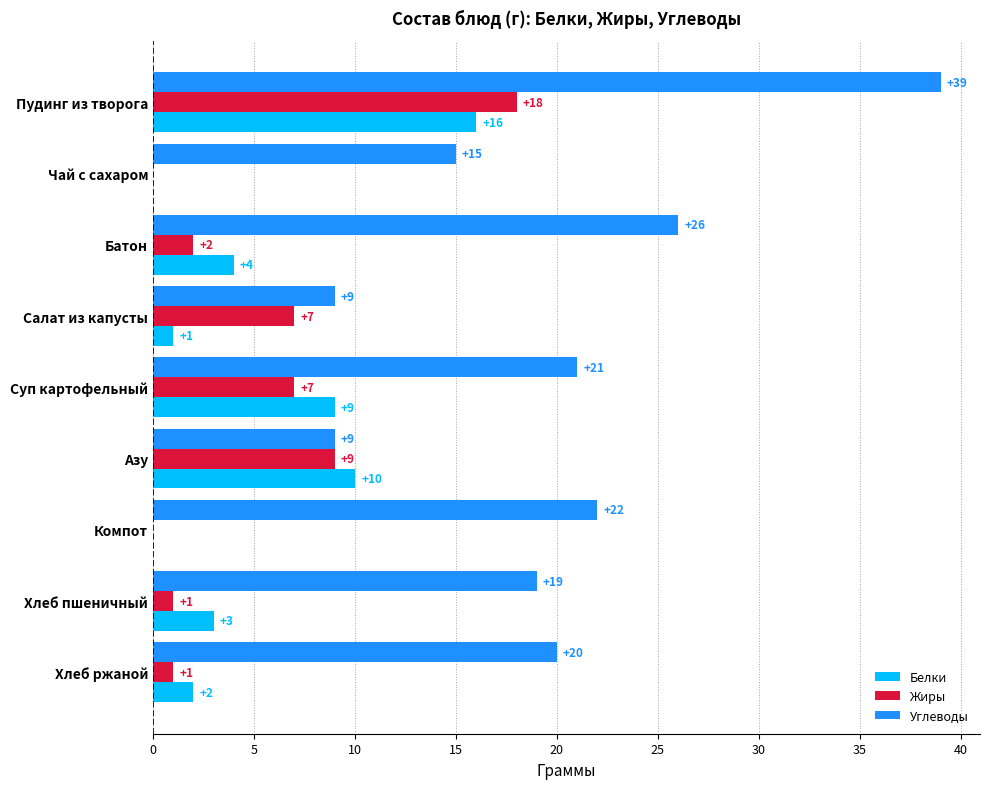

The Углеводы series shows 31 at Хлеб пшеничный. True or false?

False